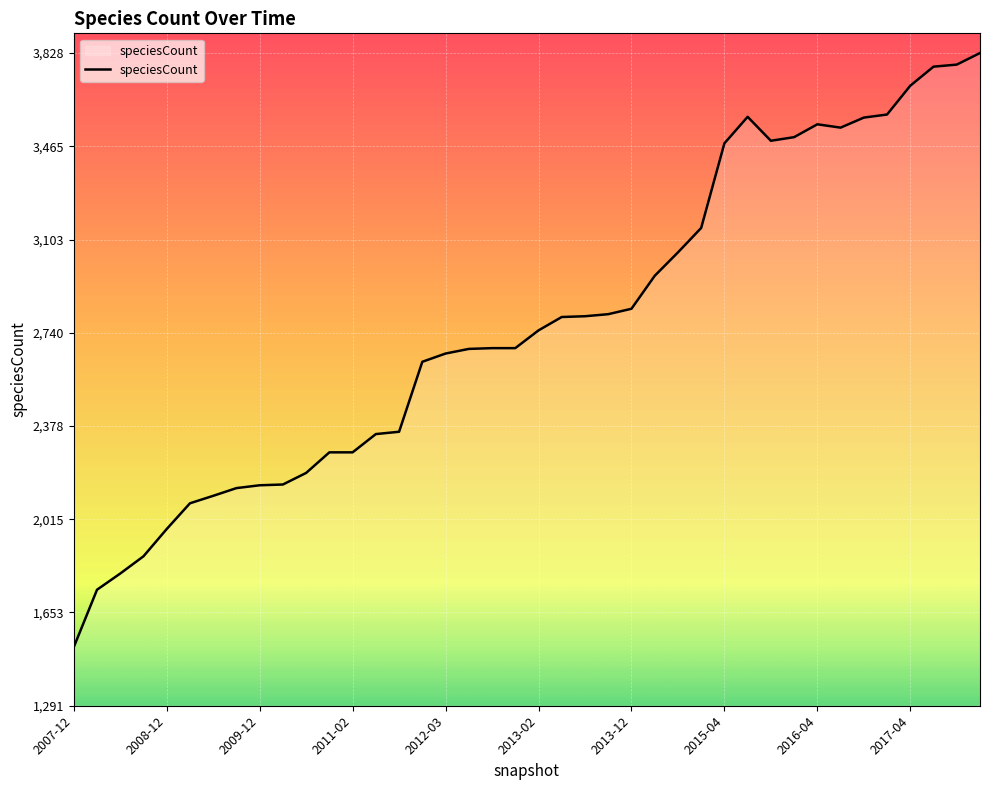

What is the difference between the maximum and minimum values?

2309